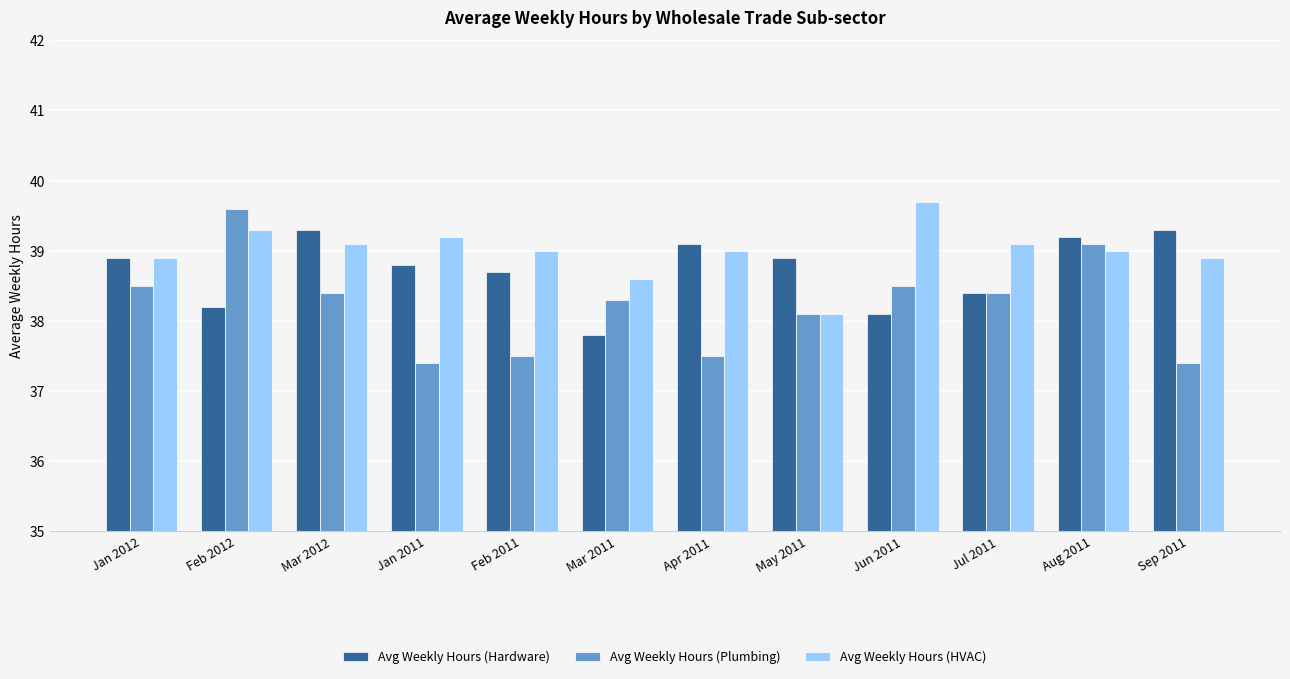

What is the total value across all series at Apr 2011?

115.6